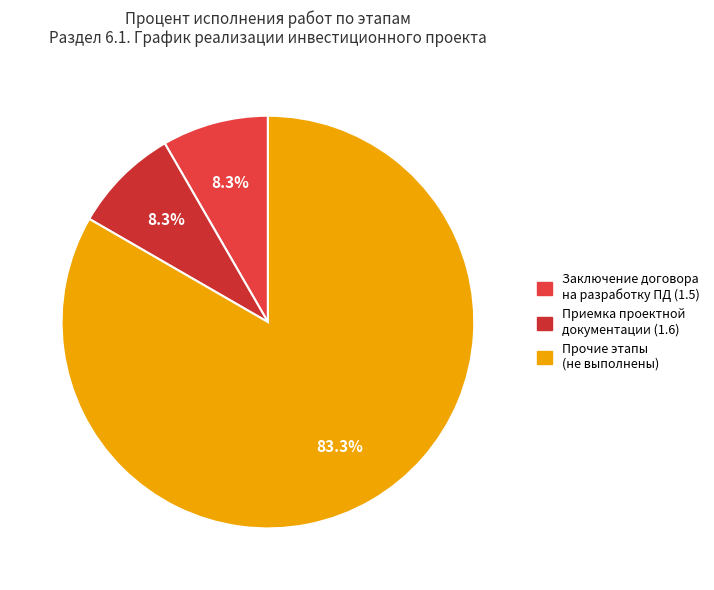

To the nearest percent, what is the average slice percentage?

33%